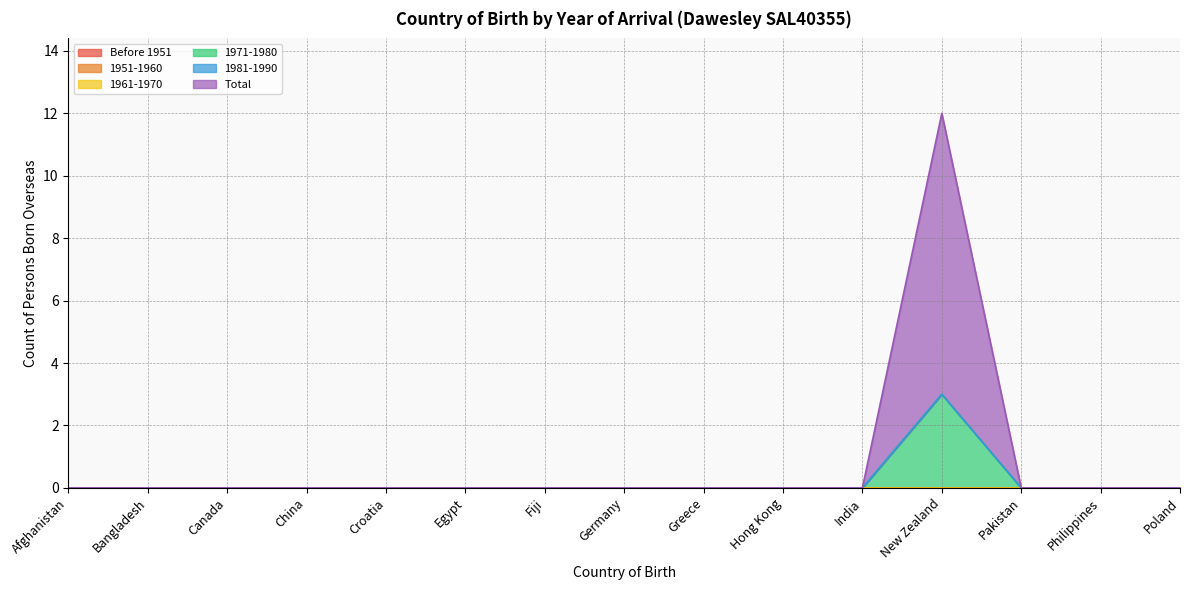

How many lines are shown in the chart?

6